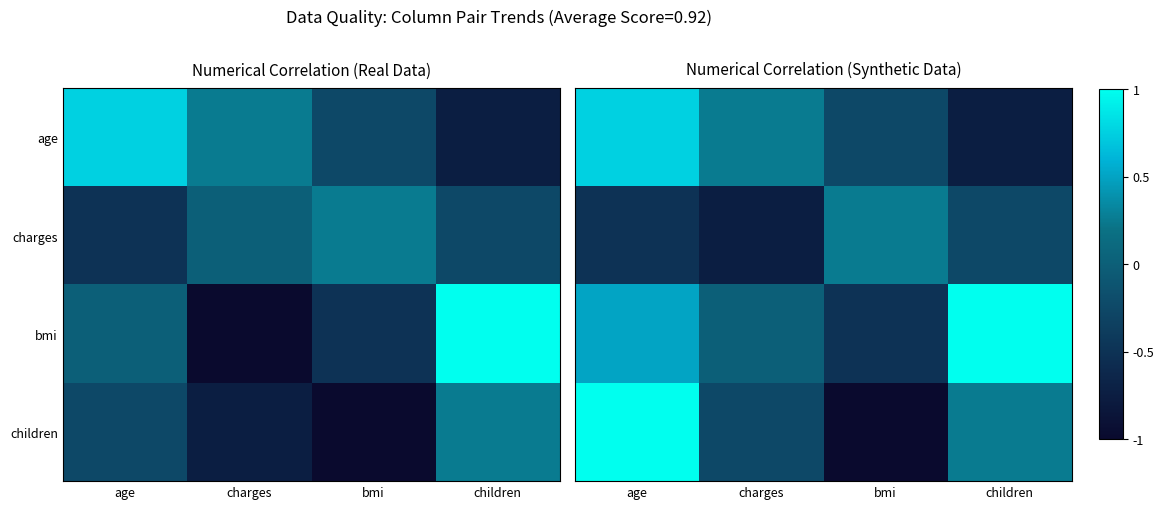

At which label does age first exceed 0?

age